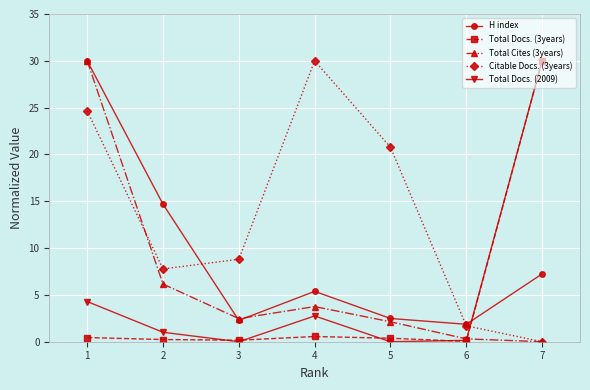

How many interior local valleys does the H index series have?

2